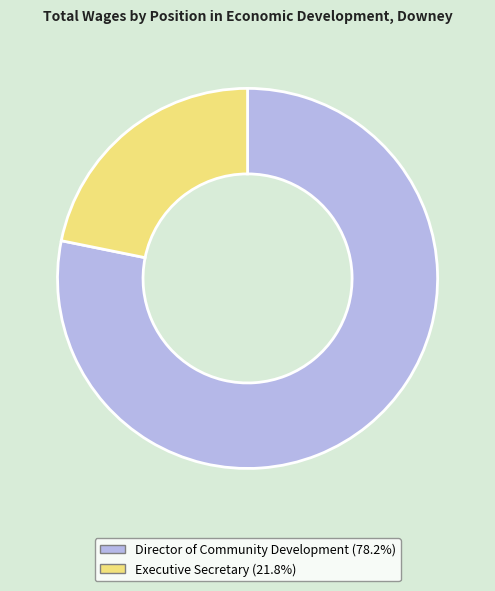

Rank the categories by value from highest to lowest.

Director of Community Development, Executive Secretary